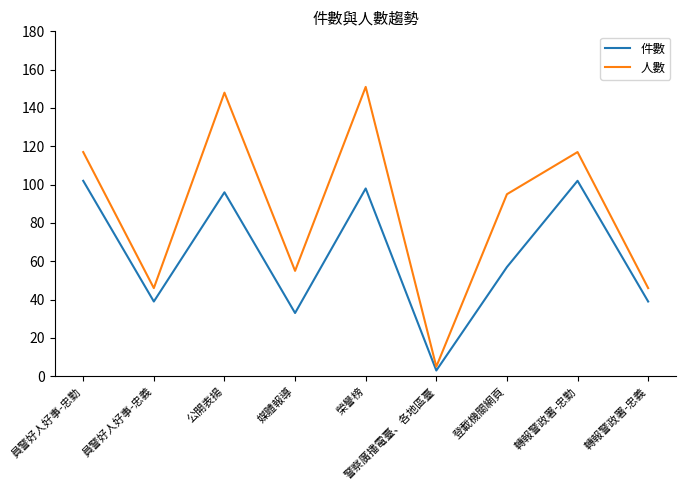

Does the chart display data point markers on the line(s)?

No